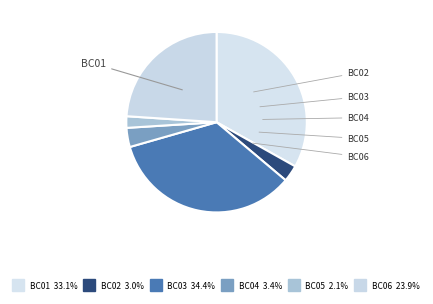

What portion of the pie excludes BC04?

96.6%